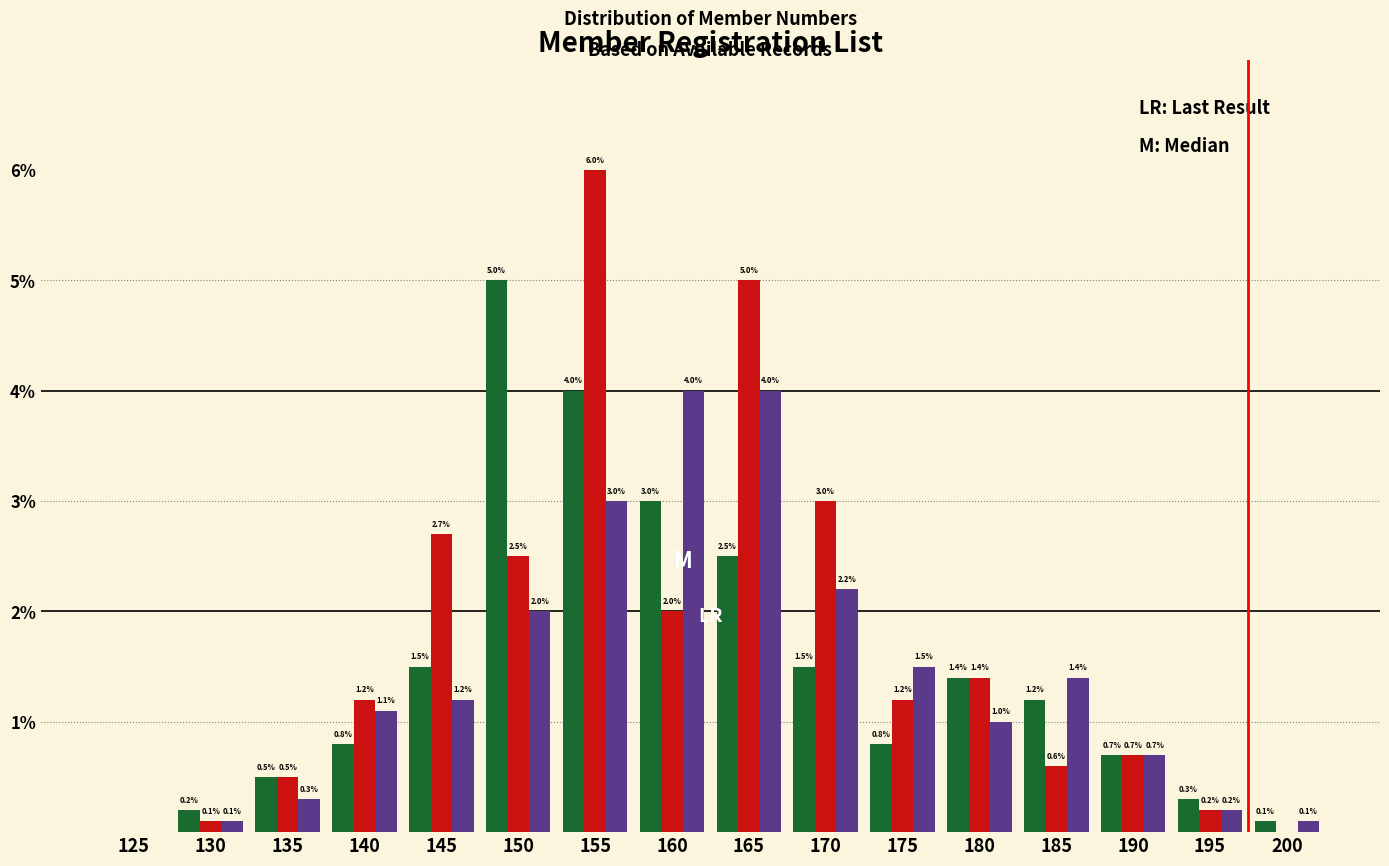

At which category is the sum across all series the highest?

155